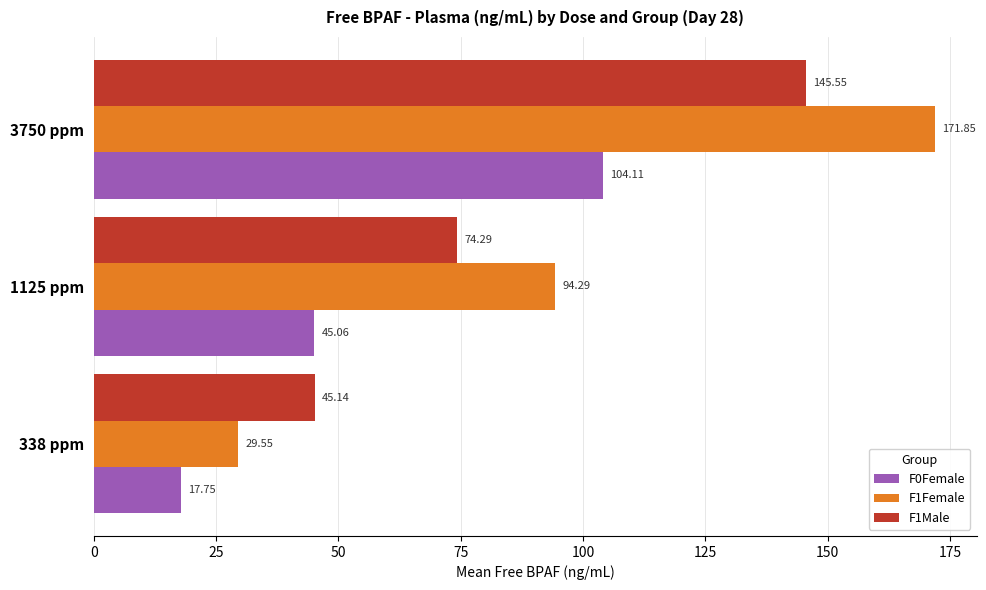

What are all the series names shown in the legend?

F0Female, F1Female, F1Male